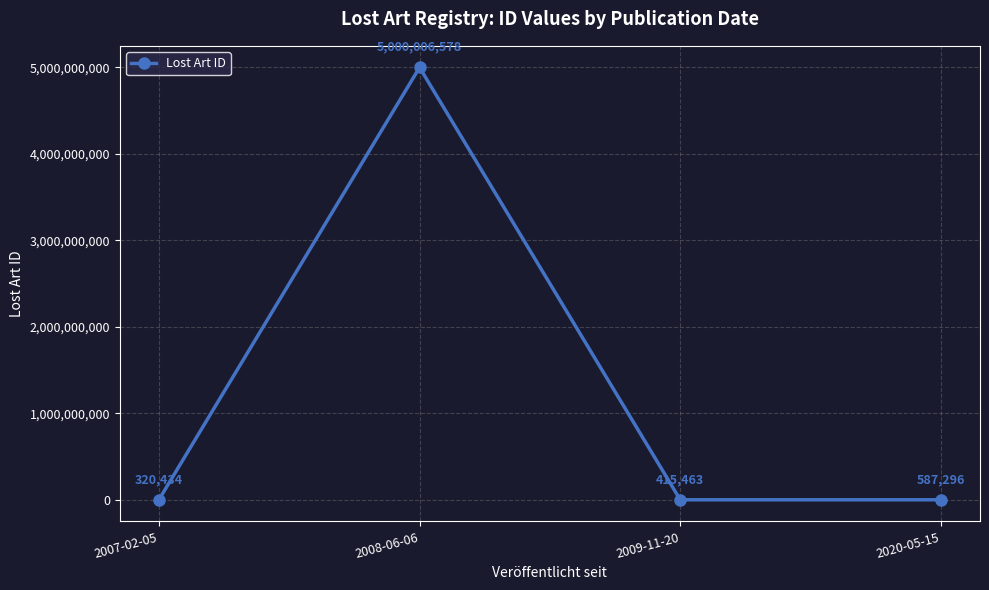

How many lines are shown in the chart?

1